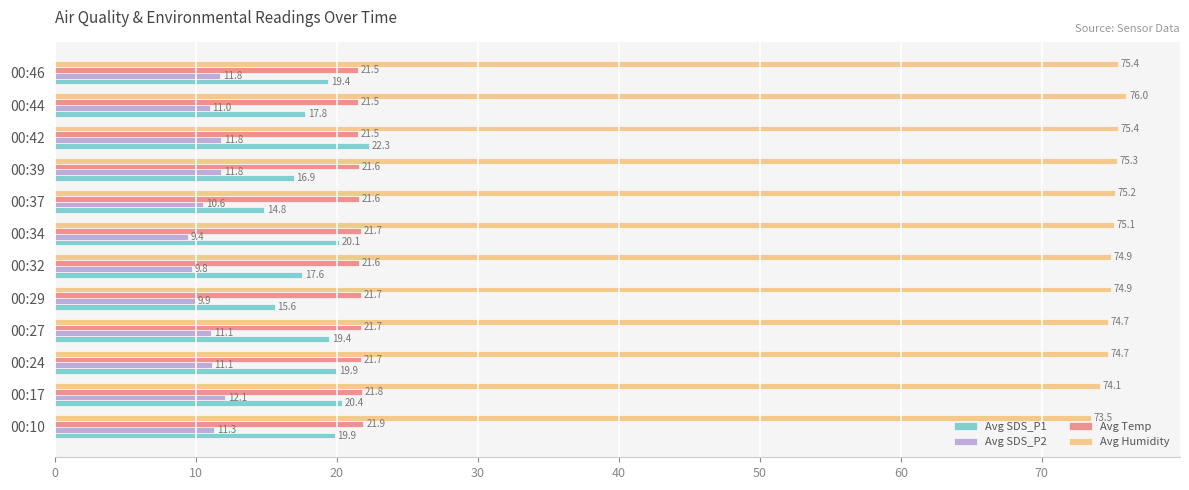

Which category has the highest value in the Avg Temp series?

00:10